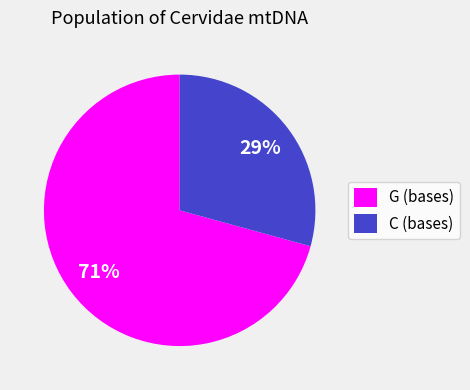

Rank the categories by value from highest to lowest.

G (bases), C (bases)